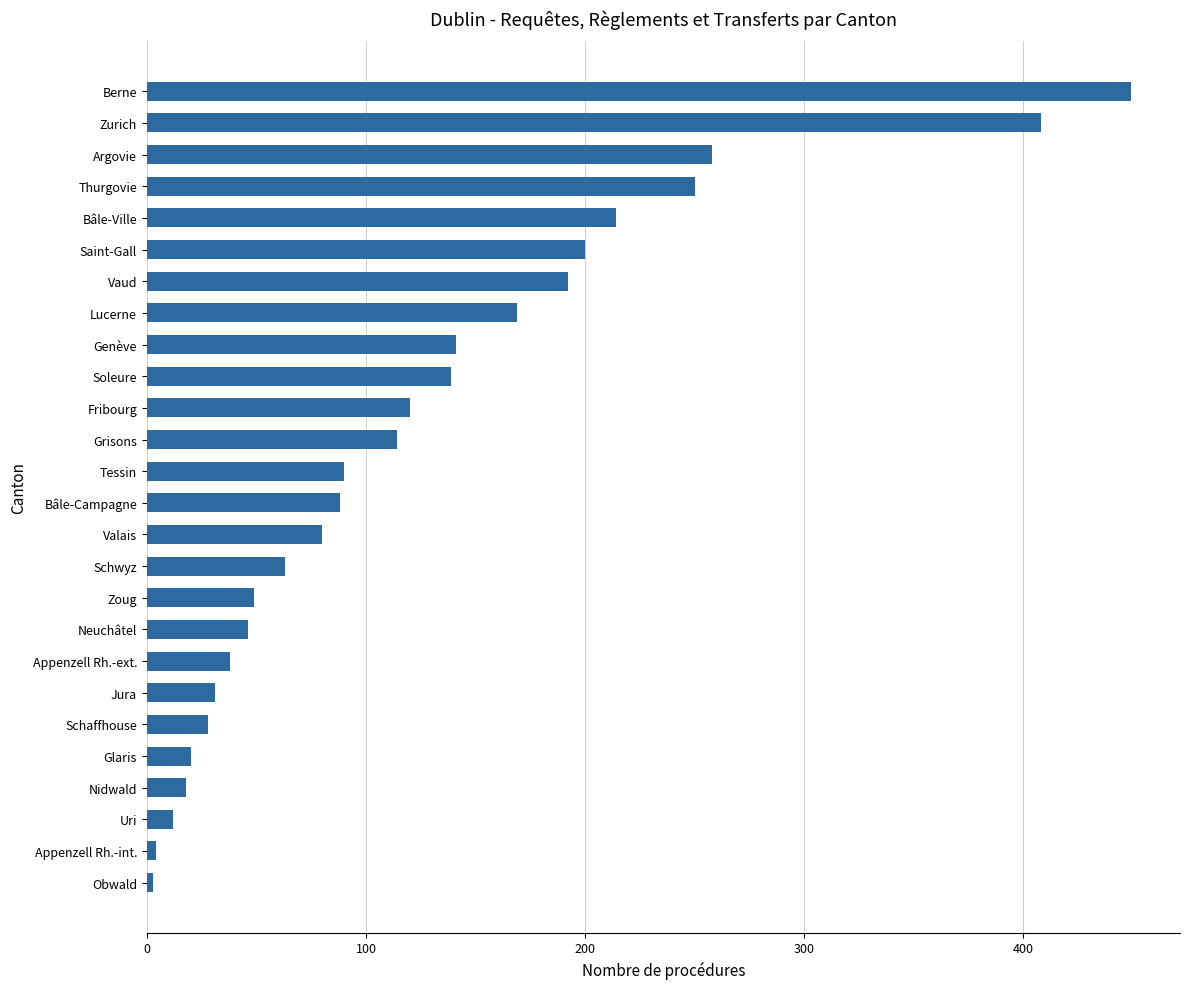

Where is the data nearest to the value 226?

Bâle-Ville